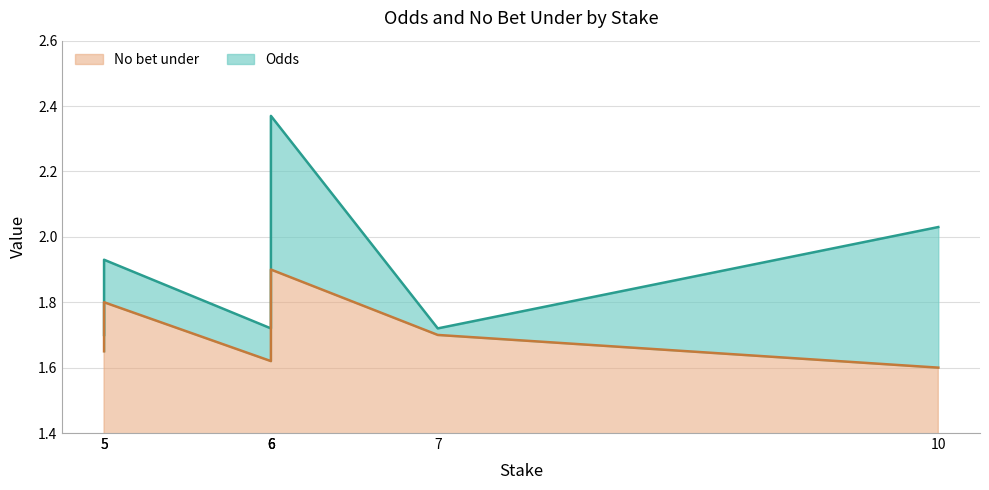

What is the label of the 7th point from the left?

10